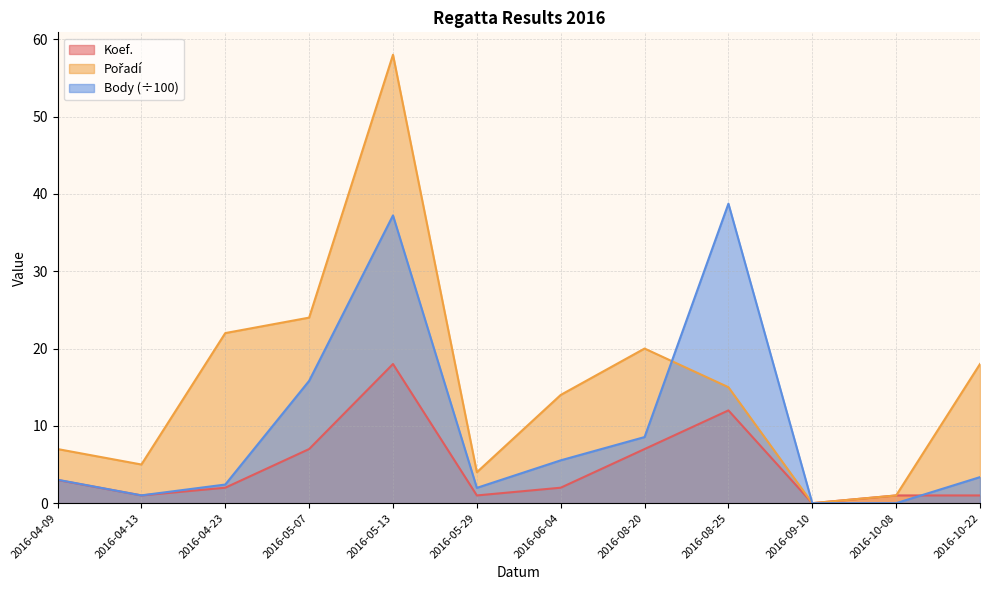

Which series has the largest range (max minus min)?

Pořadí